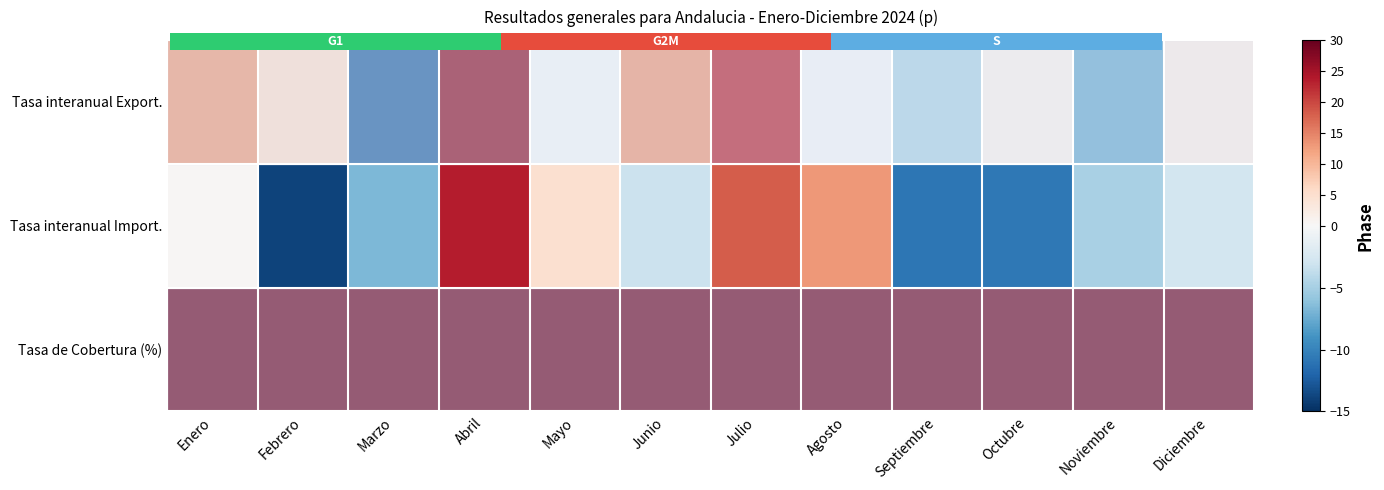

Is it true that Tasa interanual Import. equals -10.9 at Septiembre?

True